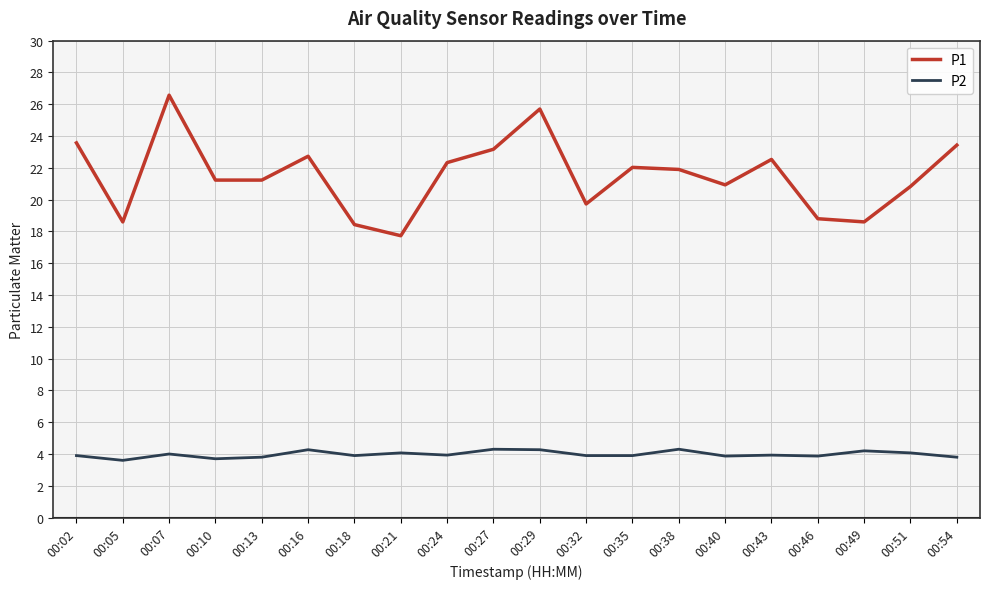

Where is P2 nearest to the value 3?

00:05